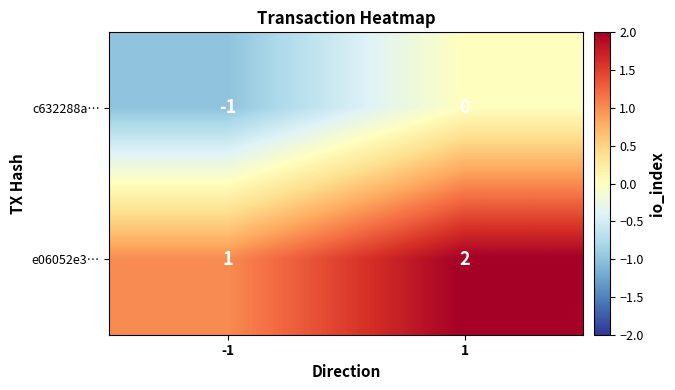

At -1, list the series in order from smallest to largest.

c632288a…, e06052e3…